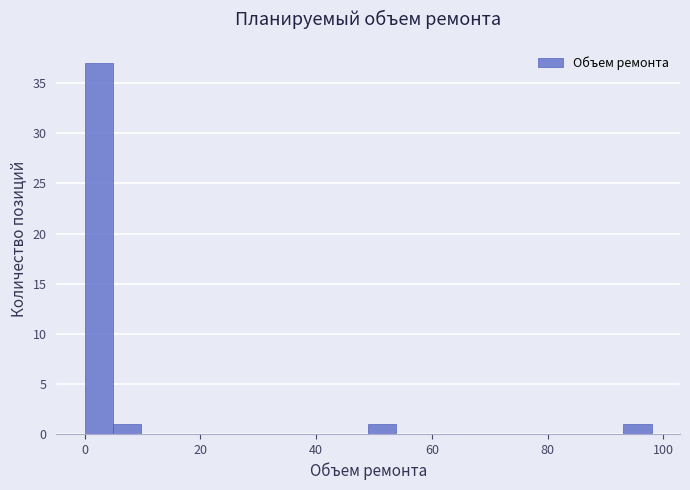

Read against the x-axis, roughly where is the centre of the tallest bar?

2